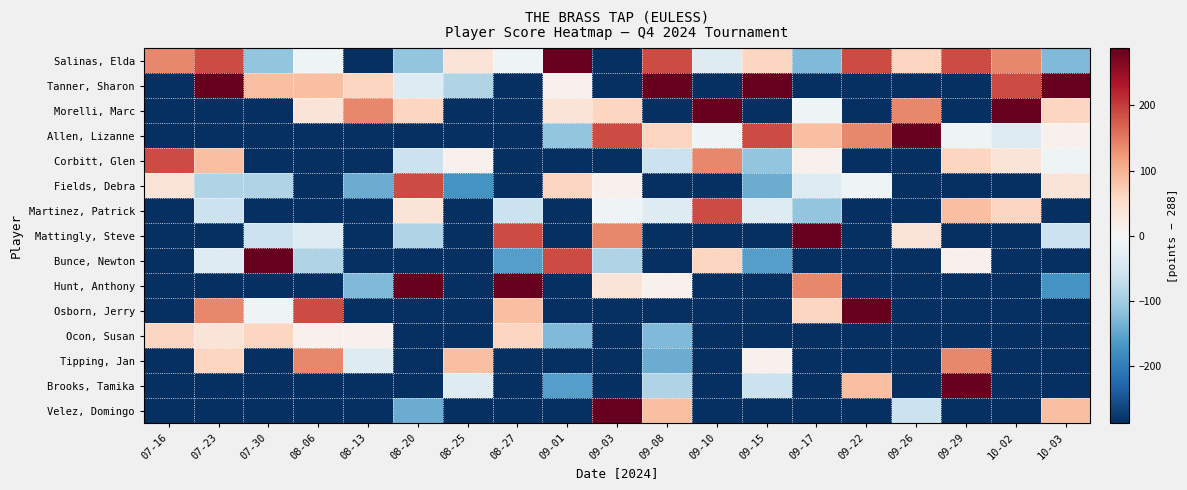

How many categories are shown in the chart?

19